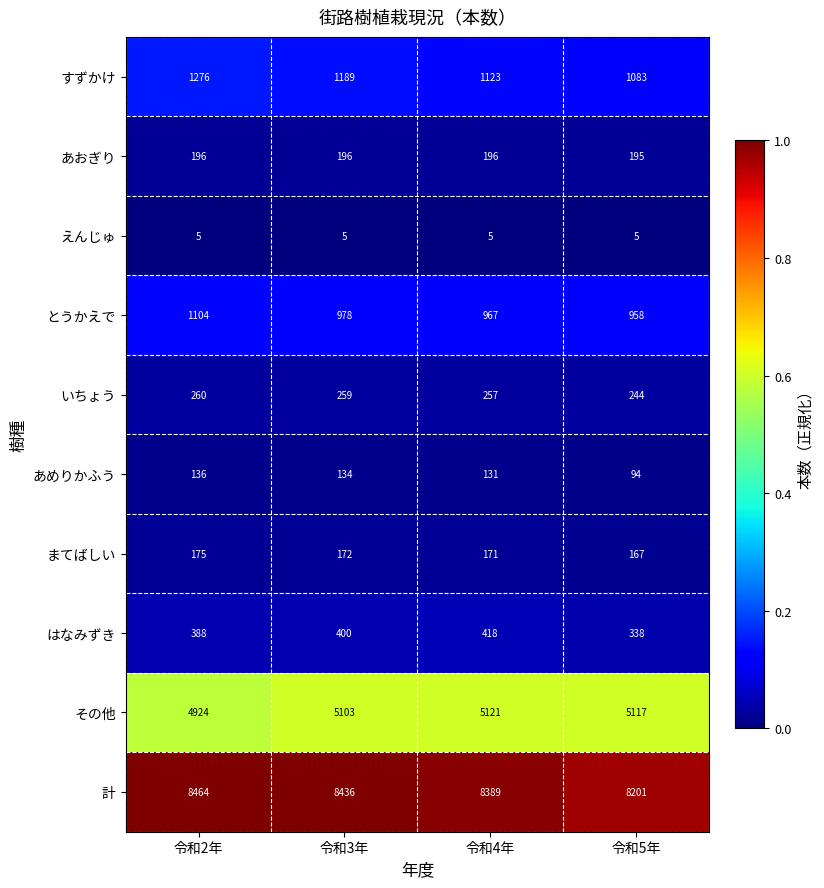

The value of あおぎり at 令和3年 is 196. True or false?

True